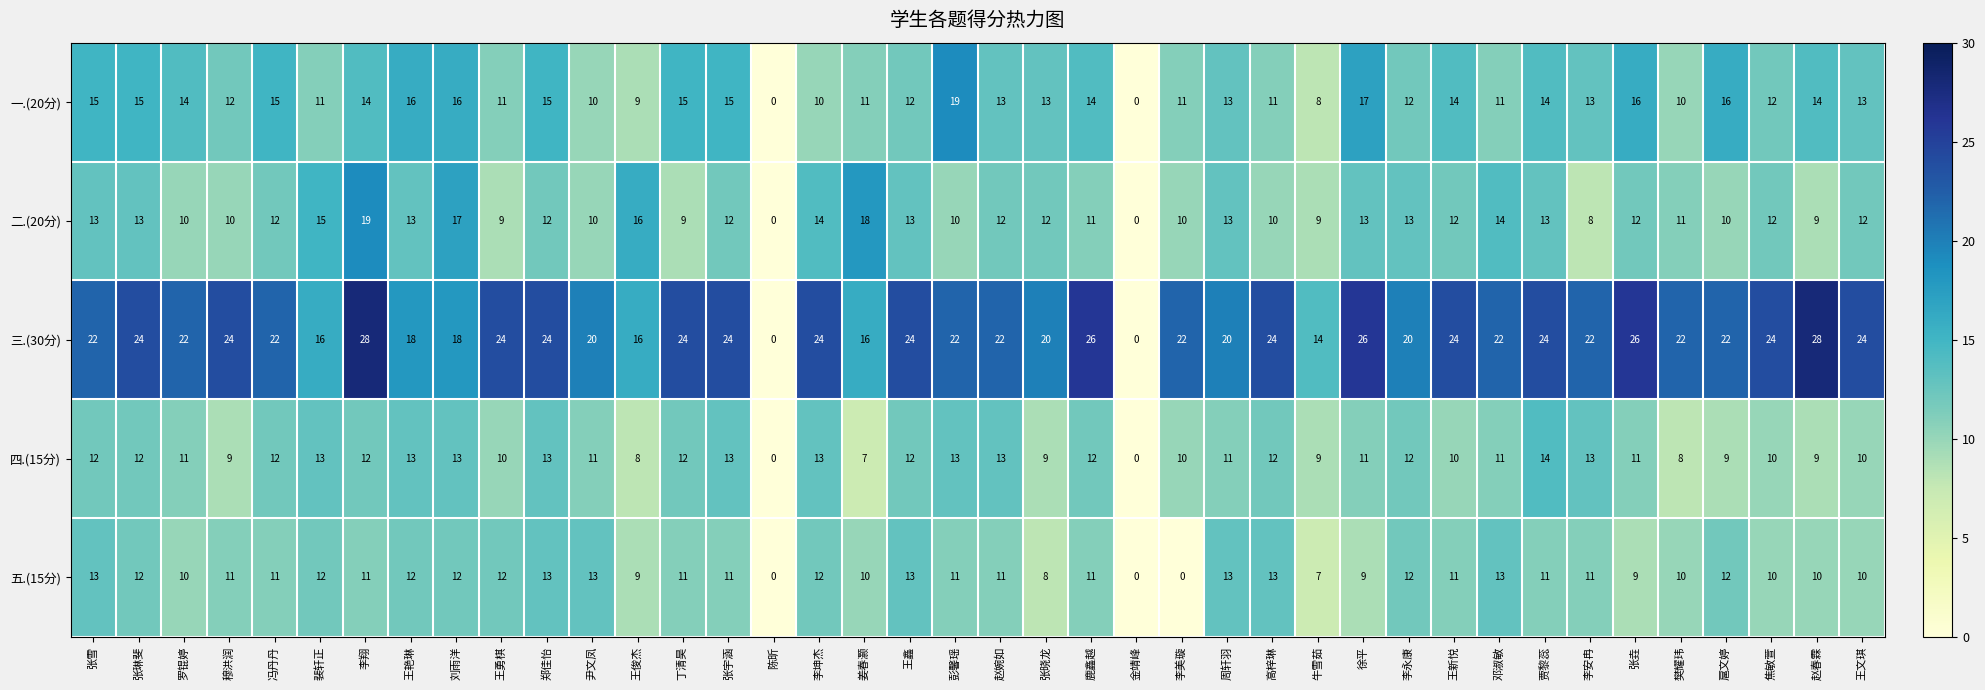

What is the sum of the 四.(15分) values at 丁清昊 and 李坤杰?

25